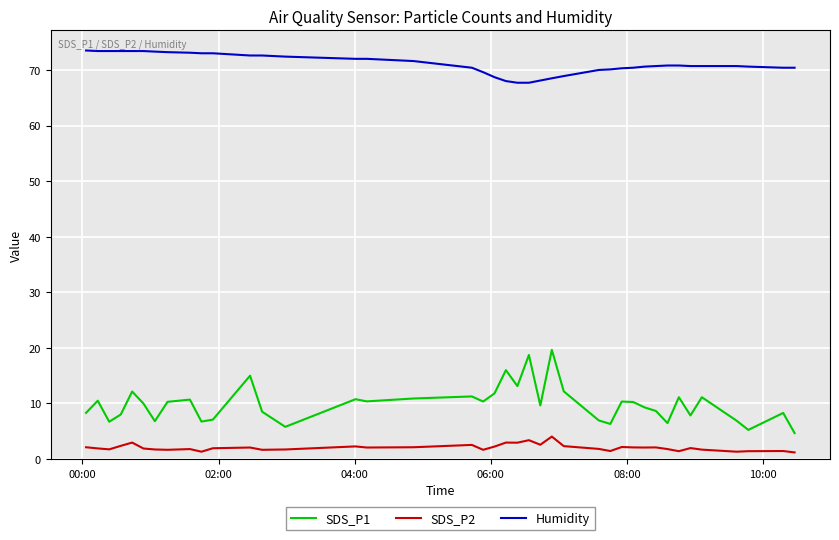

What is the difference between the second highest and second lowest values in the SDS_P2 series?

2.1